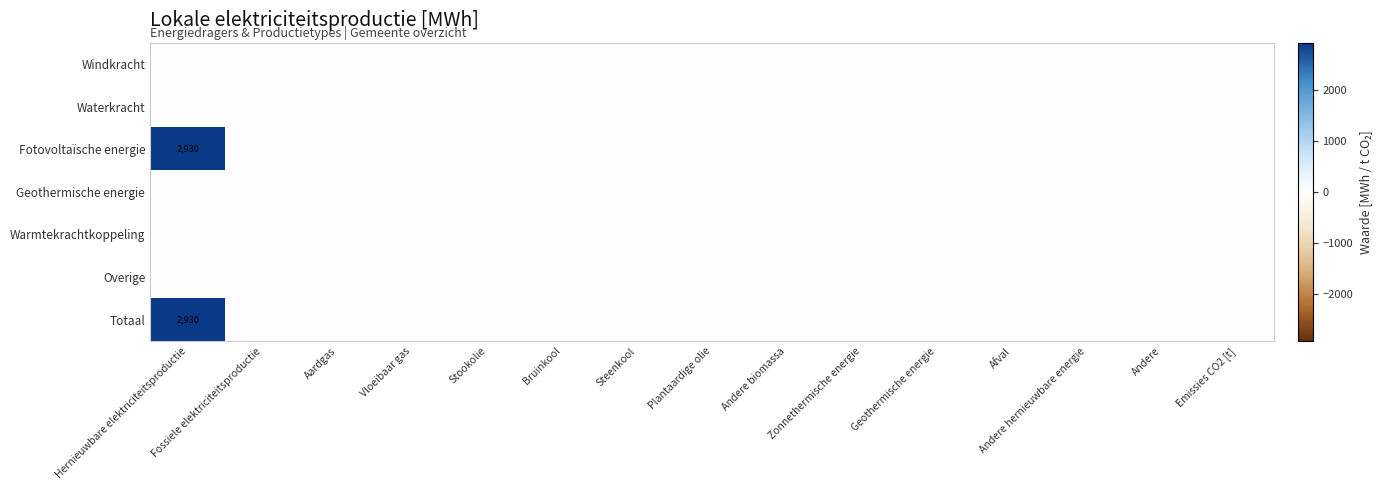

List the labels in order of Geothermische energie value, smallest first.

Hernieuwbare elektriciteitsproductie, Fossiele elektriciteitsproductie, Aardgas, Vloeibaar gas, Stookolie, Bruinkool, Steenkool, Plantaardige olie, Andere biomassa, Zonnethermische energie, Geothermische energie, Afval, Andere hernieuwbare energie, Andere, Emissies CO2 [t]